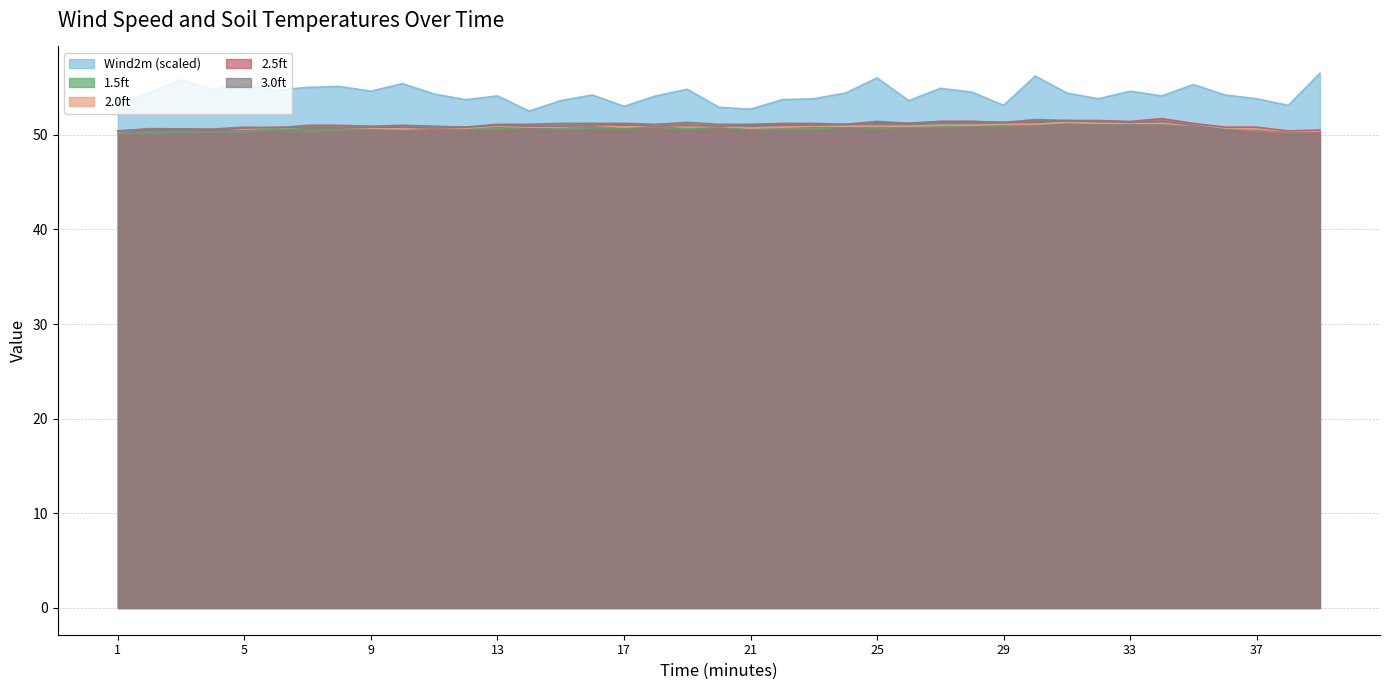

At which category does 1.5ft reach its first local valley?

7